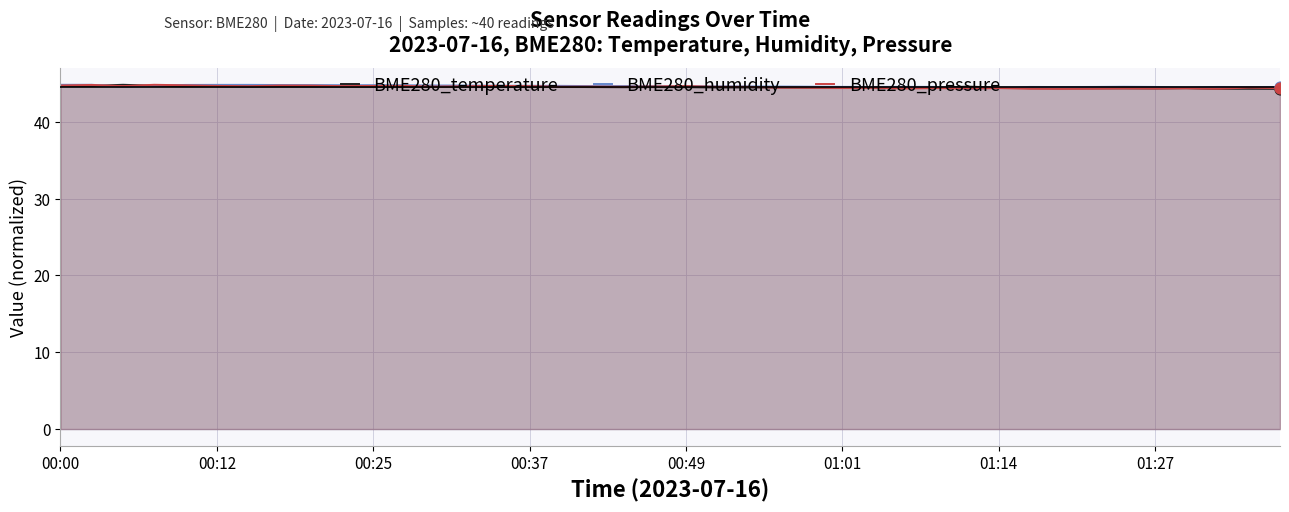

What is the lowest value of the BME280_humidity series?

44.3